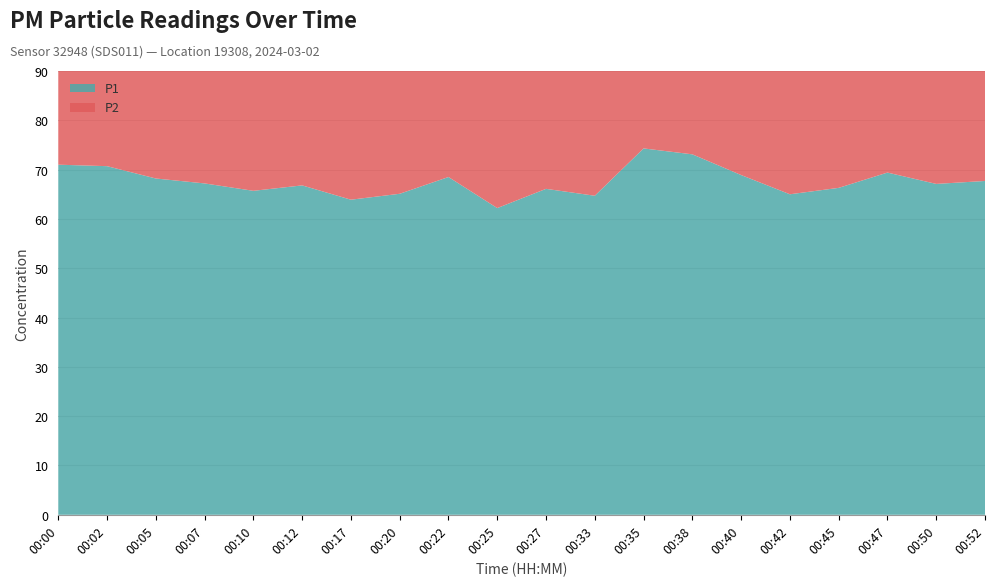

Reading right to left, extract all data points from this chart.

P1: 67.7	67.1	69.4	66.3	65.0	68.9	73.1	74.3	64.7	66.1	62.2	68.5	65.1	63.9	66.8	65.7	67.2	68.2	70.7	71.0
P2: 42.4	41.1	43.3	40.8	41.6	43.4	46.1	44.5	42.7	41.4	41.2	42.2	41.8	41.6	42.5	41.3	40.4	42.7	43.5	44.1